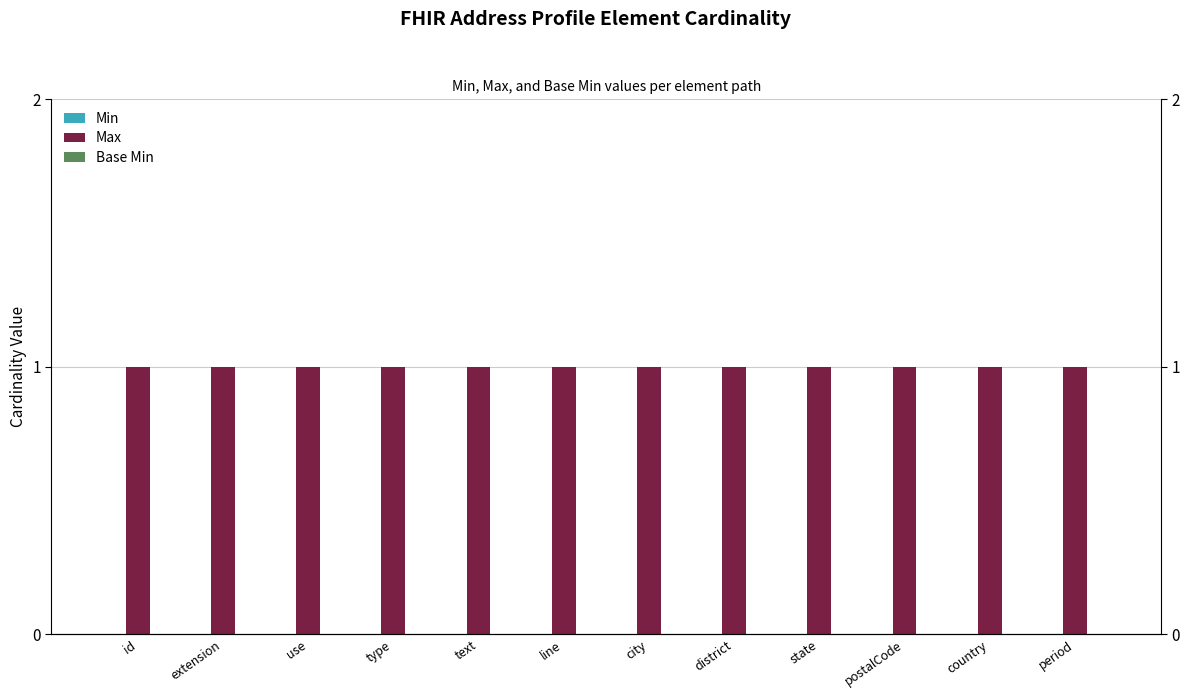

What position from the right is text?

8